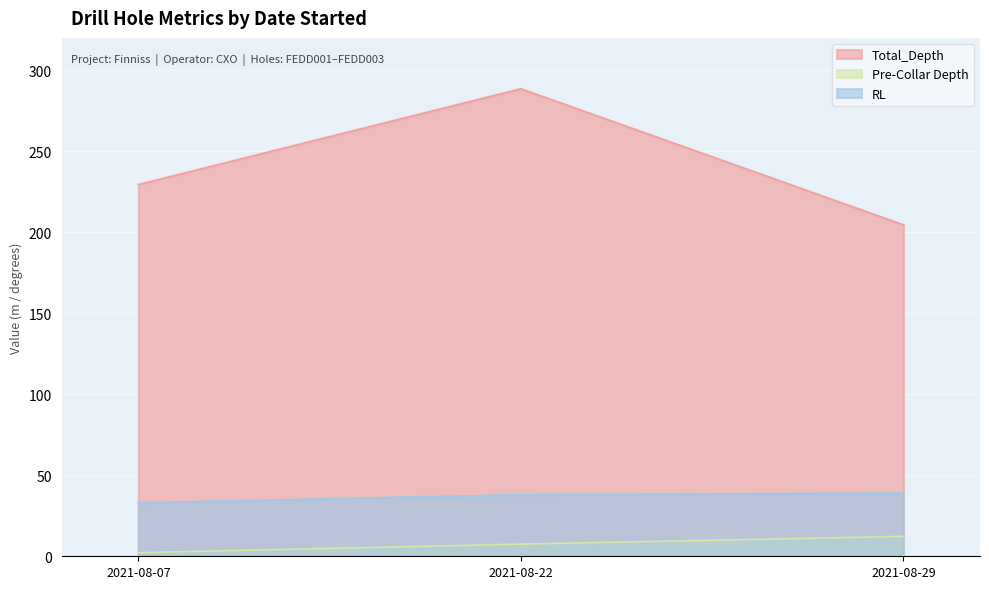

Which category has the highest value across all series?

2021-08-22